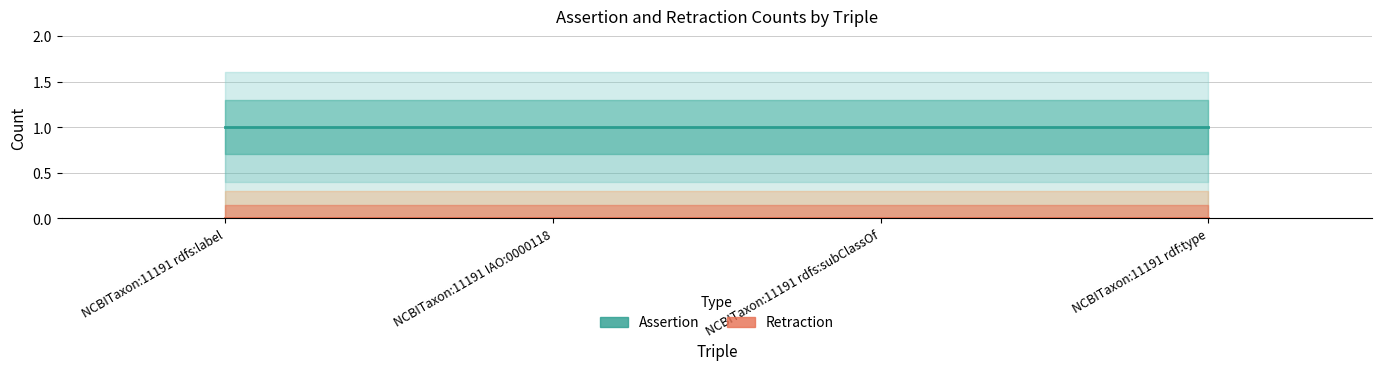

What is the difference between the highest and lowest values at NCBITaxon:11191 rdfs:label?

1